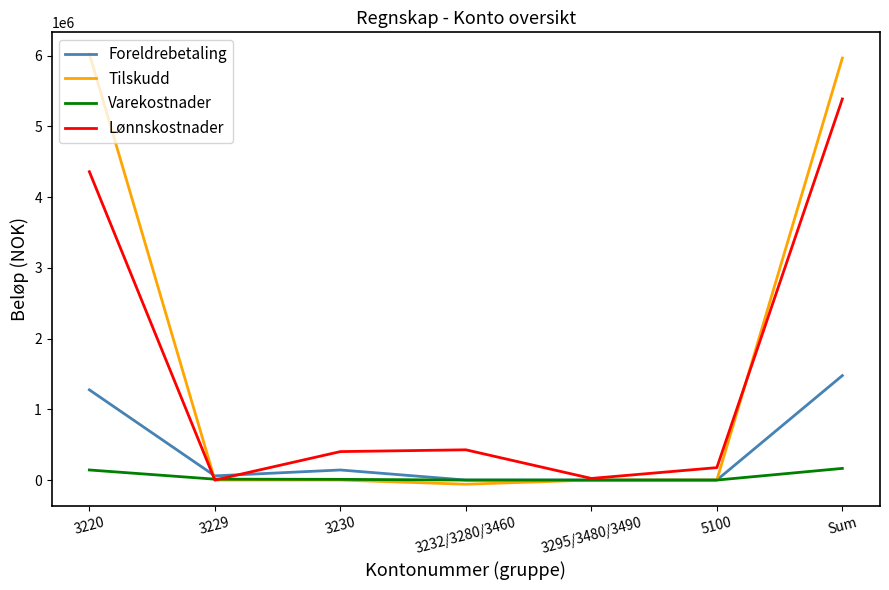

What is the difference between the highest and lowest values at 3232/3280/3460?

486887